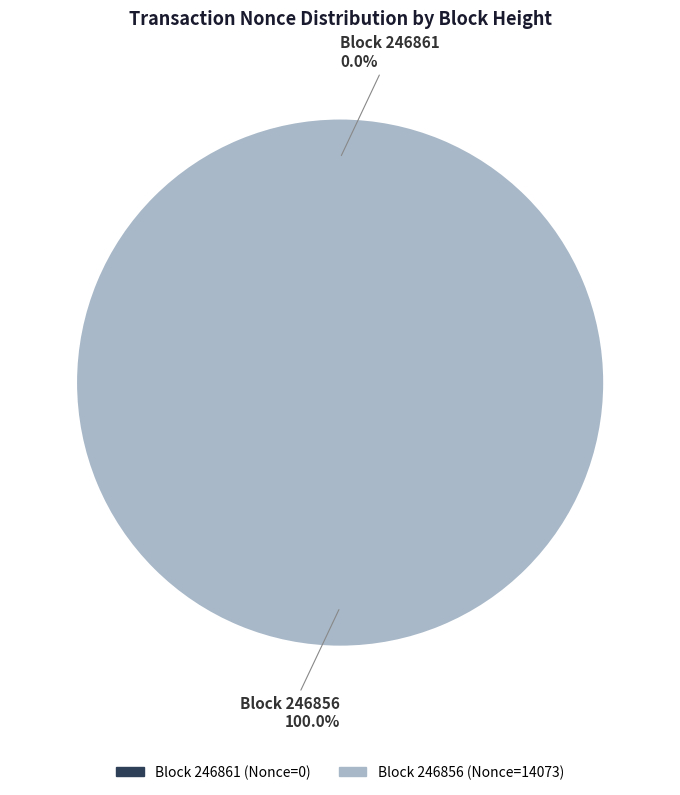

Rank the categories by value from lowest to highest.

246861, 246856